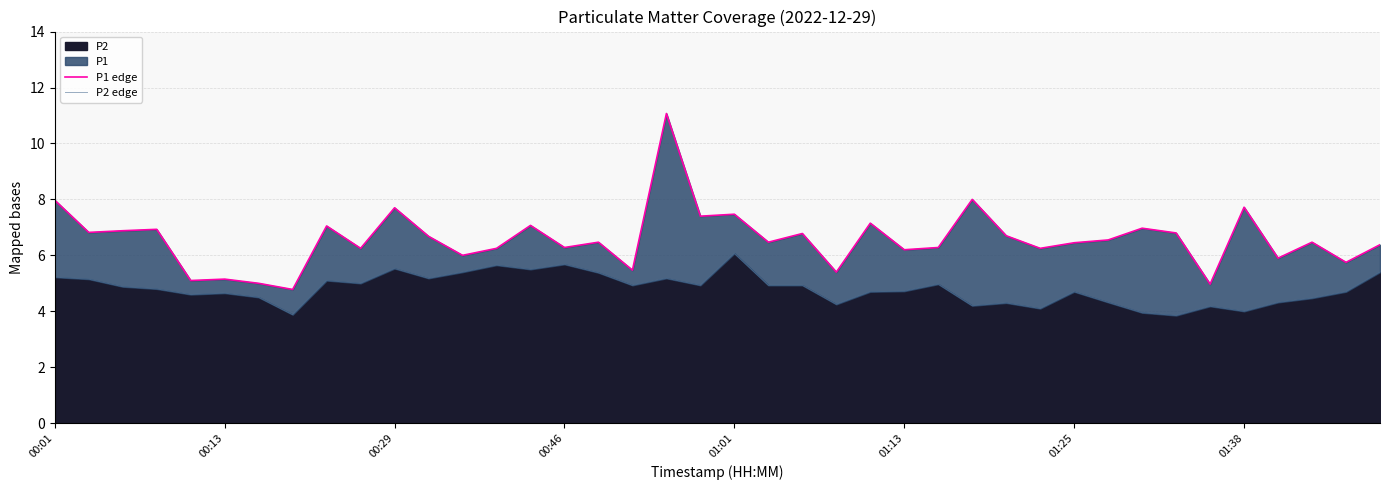

What is the lowest value of the P1 edge series?

4.8